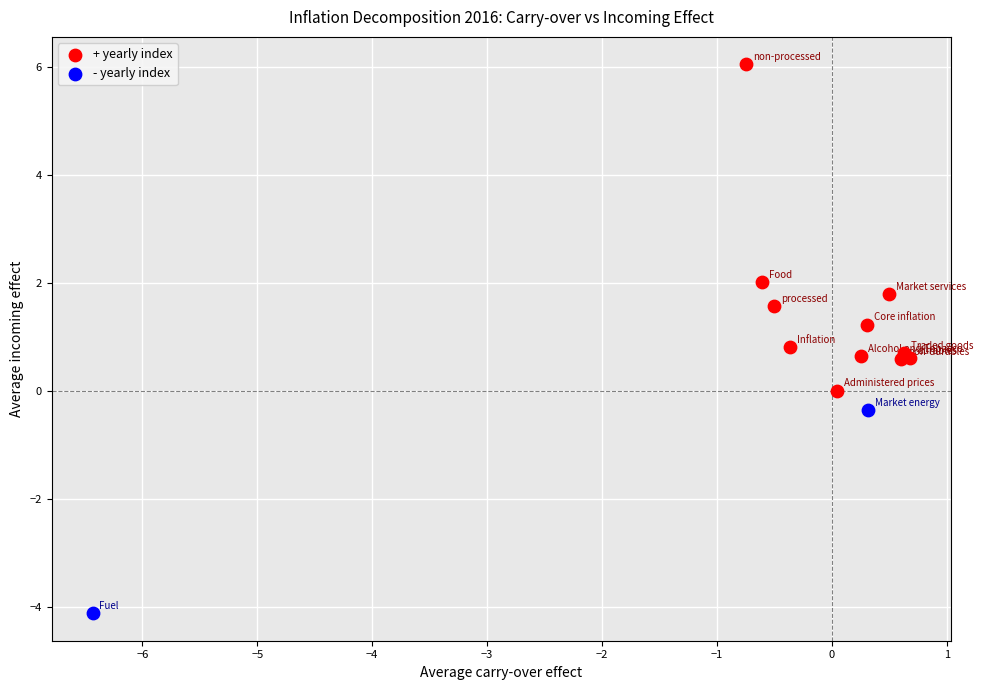

What are all the series names shown in the legend?

+ yearly index, - yearly index